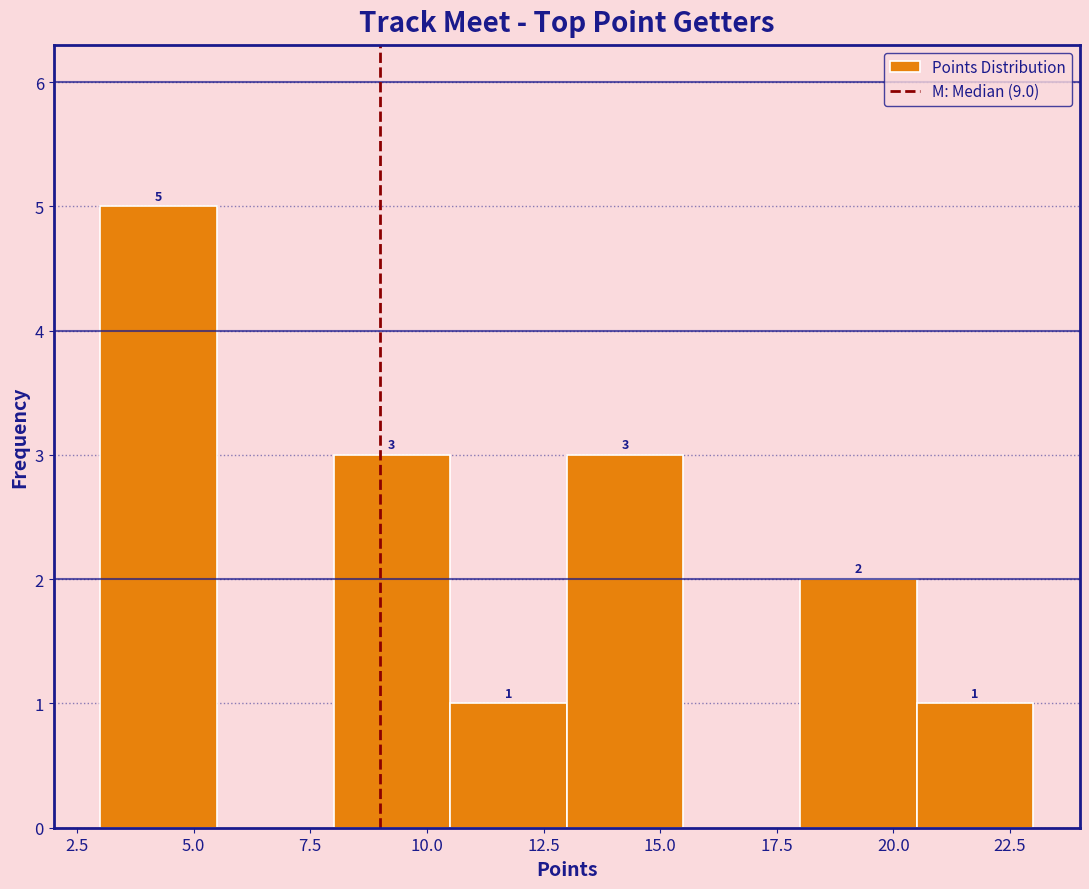

Over which range of the x-axis is the bar tallest?

3.0 to 5.5